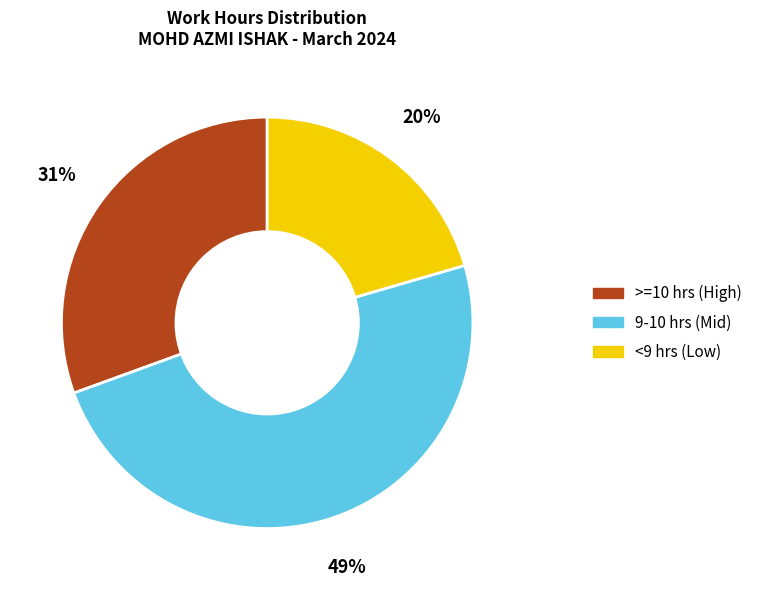

Is there a majority slice in this chart?

No